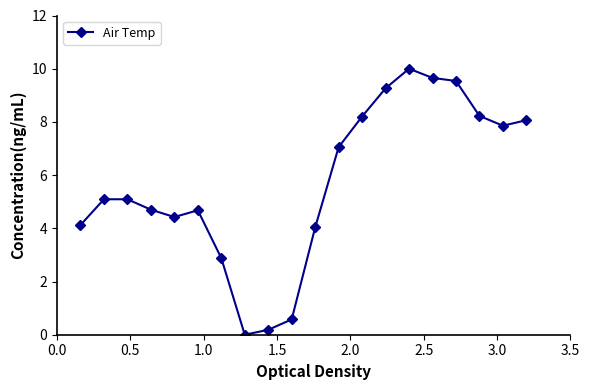

Reading right to left, extract all data points from this chart.

8.1	7.9	8.2	9.5	9.7	10.0	9.3	8.2	7.1	4.0	0.6	0.2	0.0	2.9	4.7	4.4	4.7	5.1	5.1	4.1